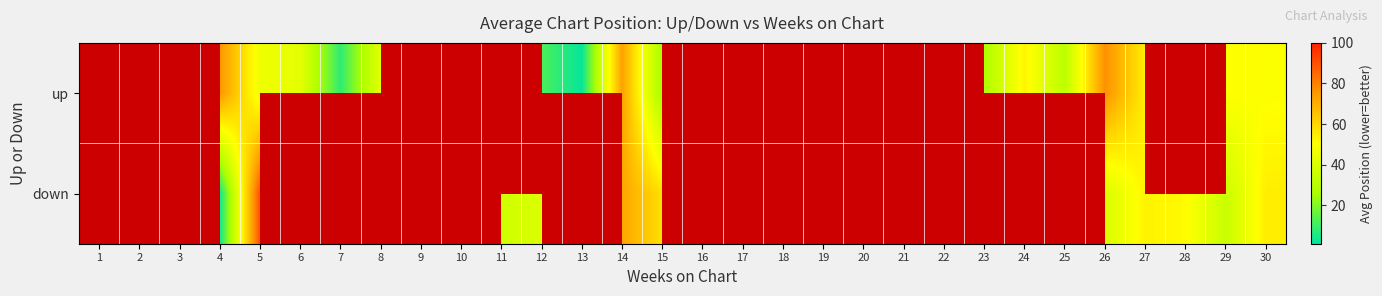

How many categories are shown in the chart?

30